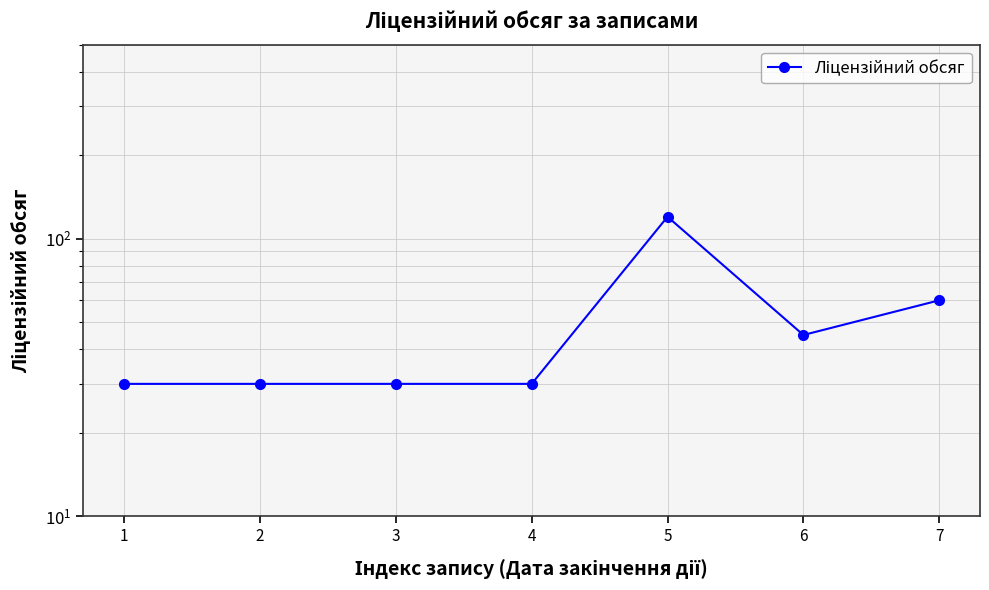

Rank the categories by value from lowest to highest.

1, 2, 3, 4, 6, 7, 5